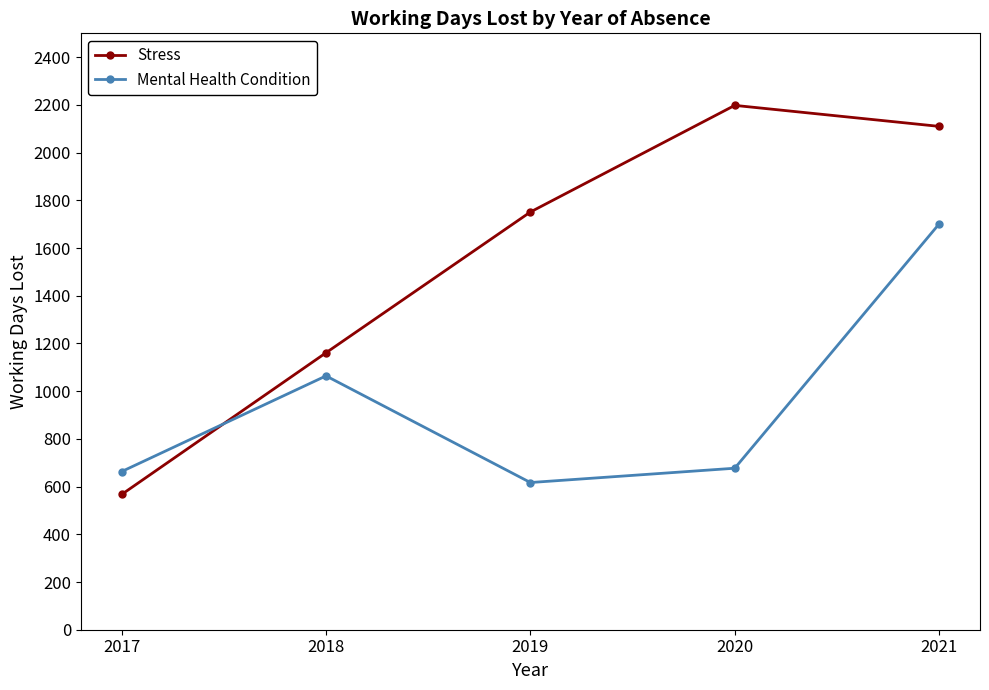

What is the difference between the maximum and second lowest values in the Stress series?

1037